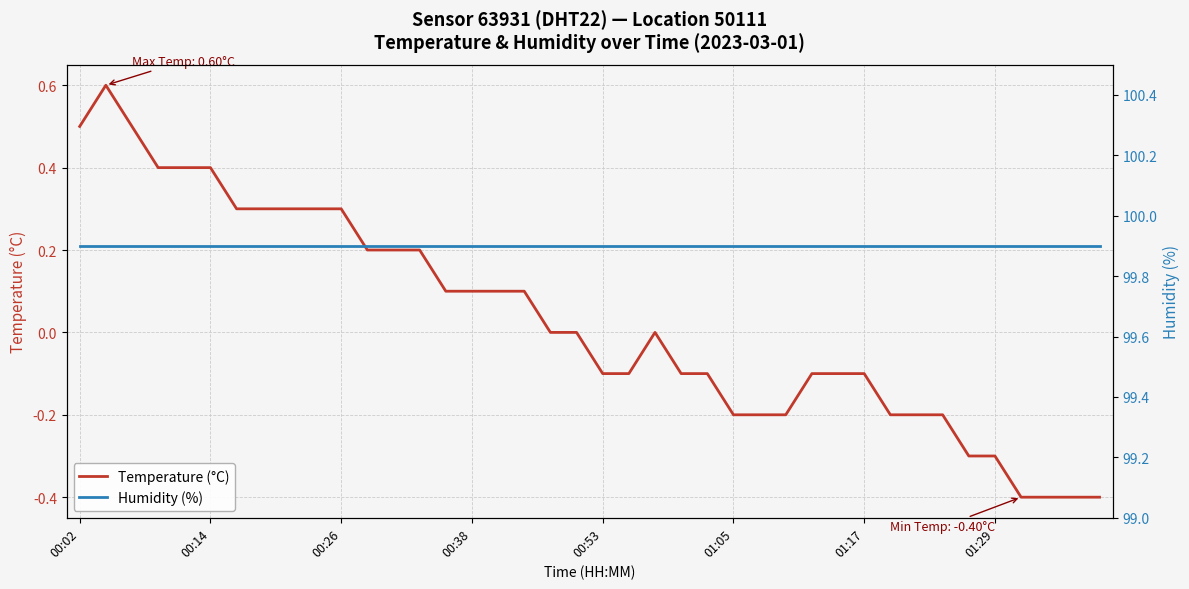

Reading left to right, extract all data points from this chart.

Temperature (°C): 0.5	0.6	0.5	0.4	0.4	0.4	0.3	0.3	0.3	0.3	0.3	0.2	0.2	0.2	0.1	0.1	0.1	0.1	0.0	0.0	-0.1	-0.1	0.0	-0.1	-0.1	-0.2	-0.2	-0.2	-0.1	-0.1	-0.1	-0.2	-0.2	-0.2	-0.3	-0.3	-0.4	-0.4	-0.4	-0.4
Humidity (%): 99.9	99.9	99.9	99.9	99.9	99.9	99.9	99.9	99.9	99.9	99.9	99.9	99.9	99.9	99.9	99.9	99.9	99.9	99.9	99.9	99.9	99.9	99.9	99.9	99.9	99.9	99.9	99.9	99.9	99.9	99.9	99.9	99.9	99.9	99.9	99.9	99.9	99.9	99.9	99.9